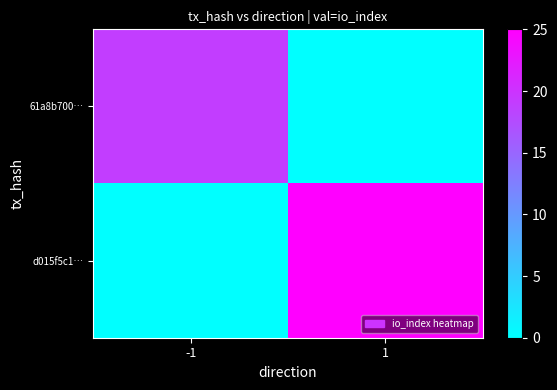

What is the maximum value shown in the chart?

25